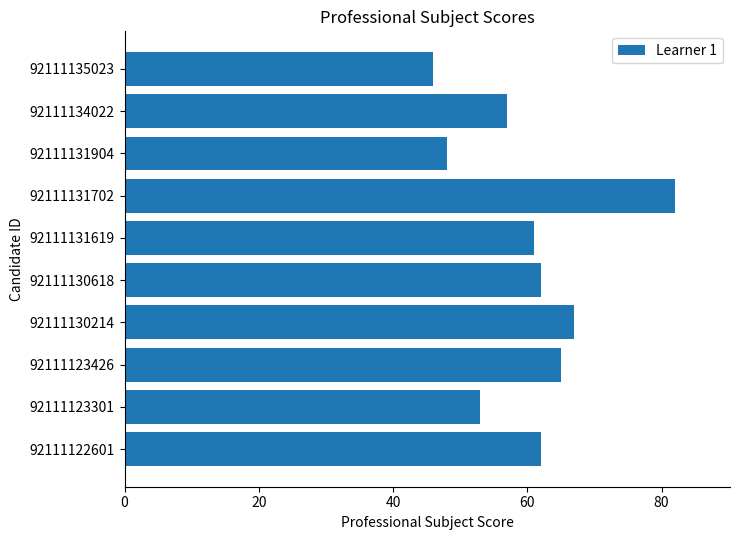

Which has a higher value, 92111130618 or 92111134022?

92111130618